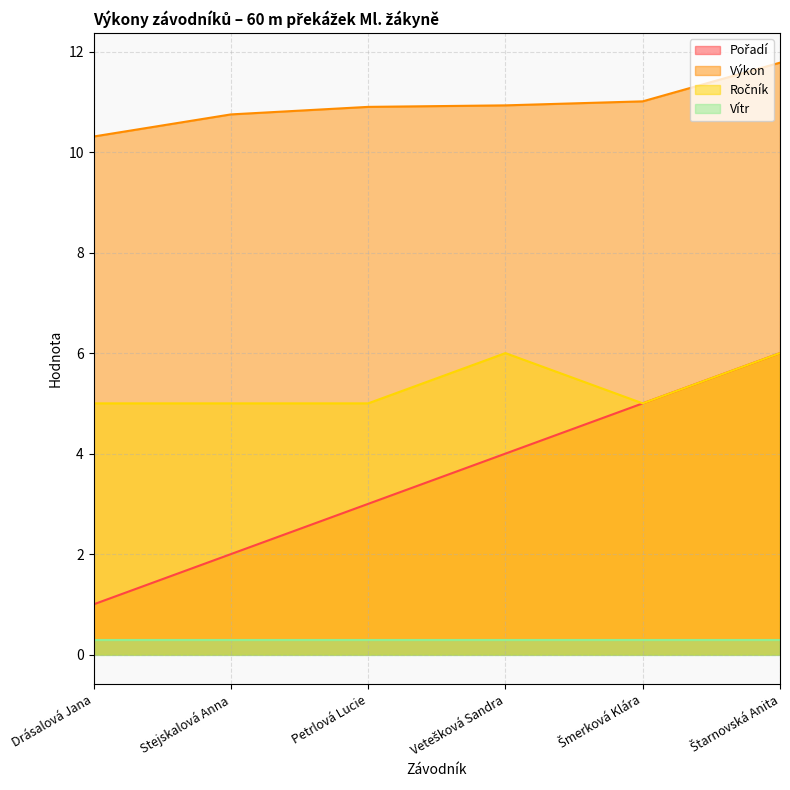

True or false: Pořadí has a value of 9.0 at Šmerková Klára.

False